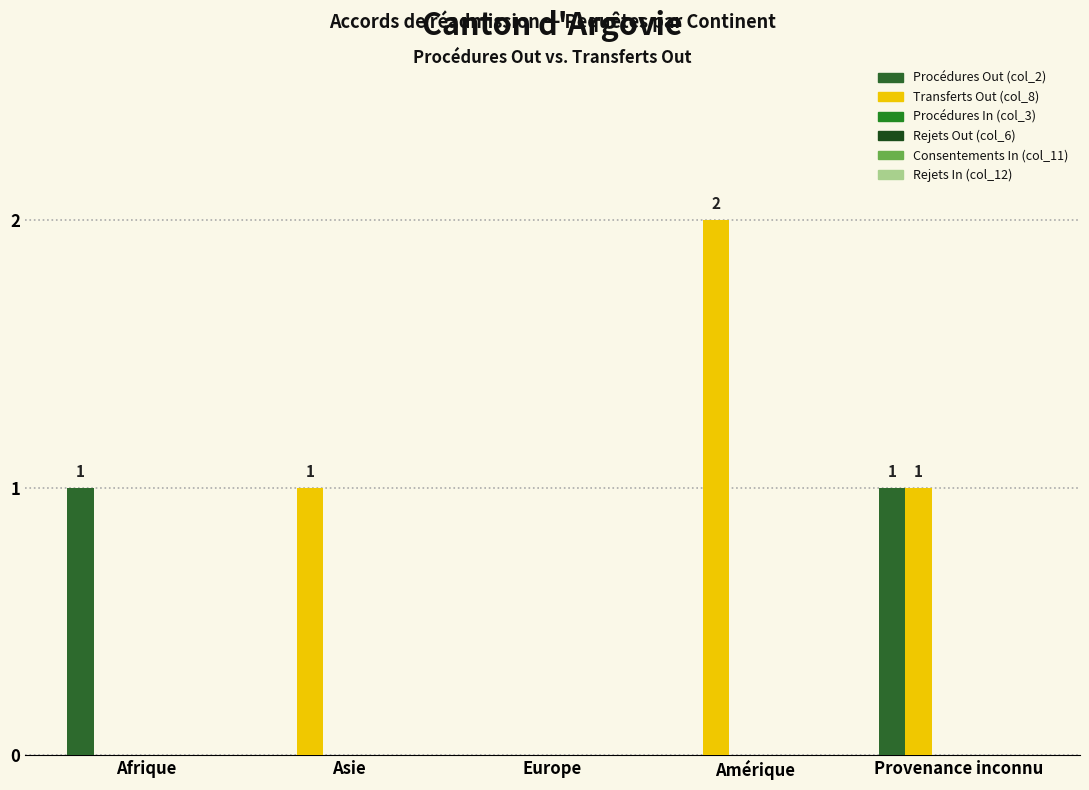

How many distinct data groups are displayed?

2